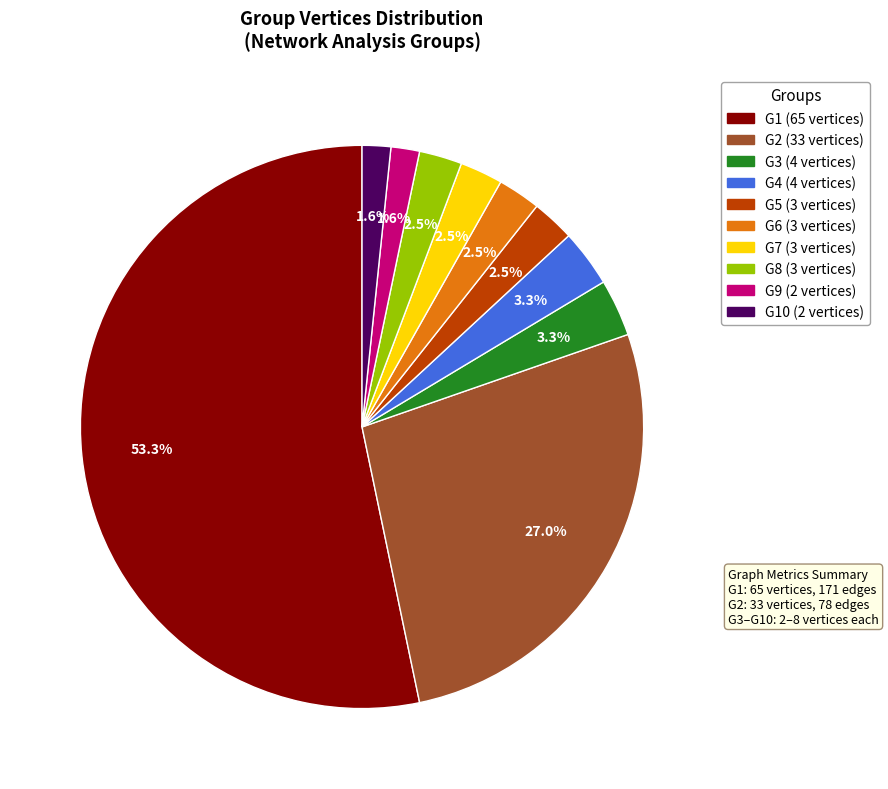

Does any single category account for the majority?

Yes